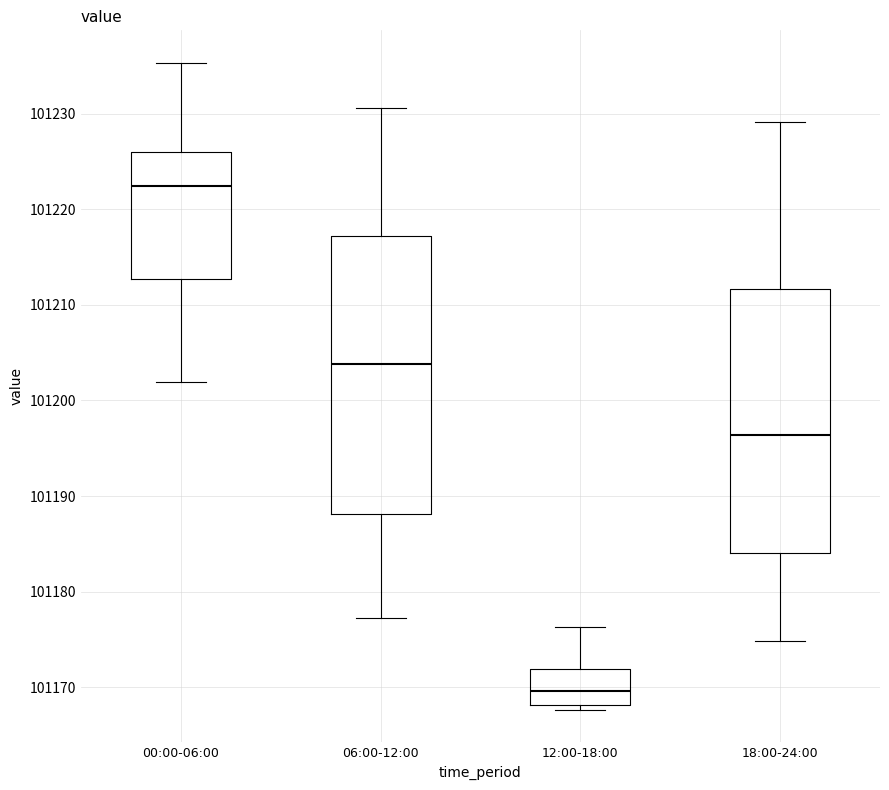

Where does the median line of the box for 00:00-06:00 sit on the y-axis? The values are not printed on the chart, so give them approximately, as read against the axis.

101222